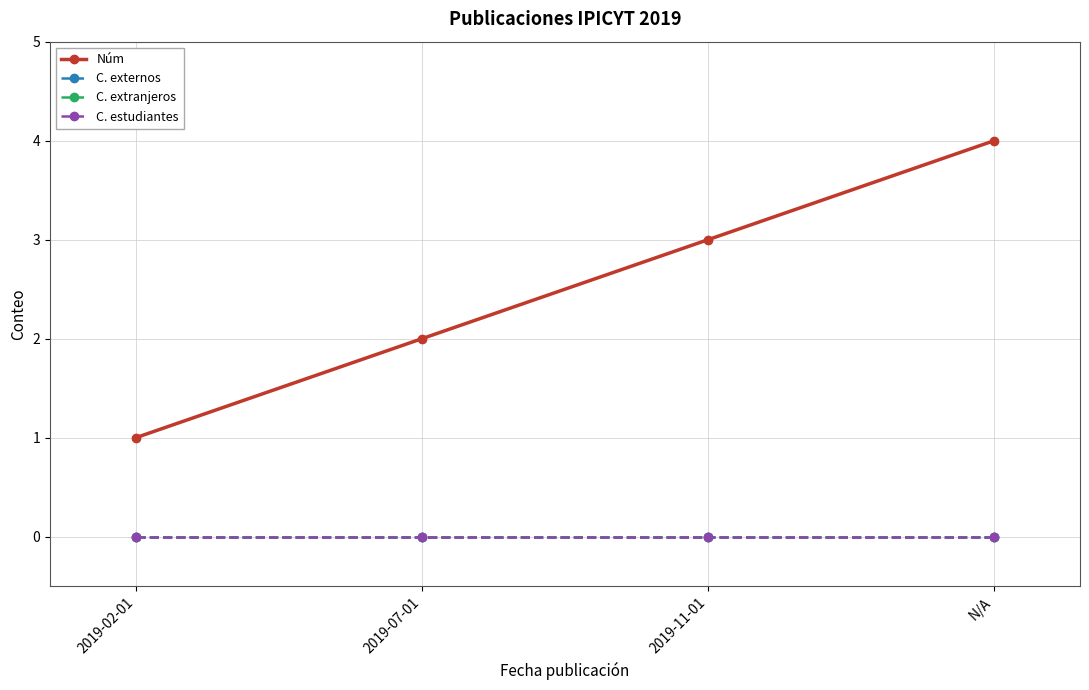

What is the label of the 2nd point from the right?

2019-11-01